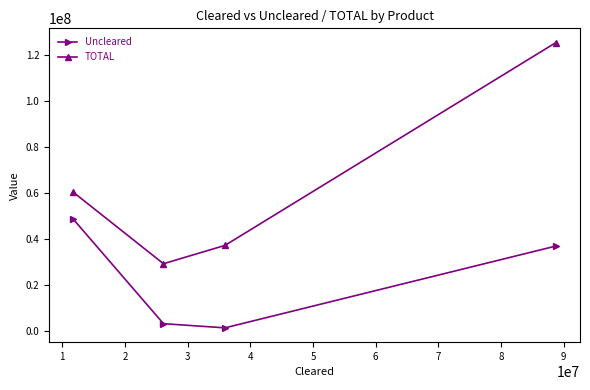

What is the difference between the maximum and minimum values in the Uncleared series?

47463439